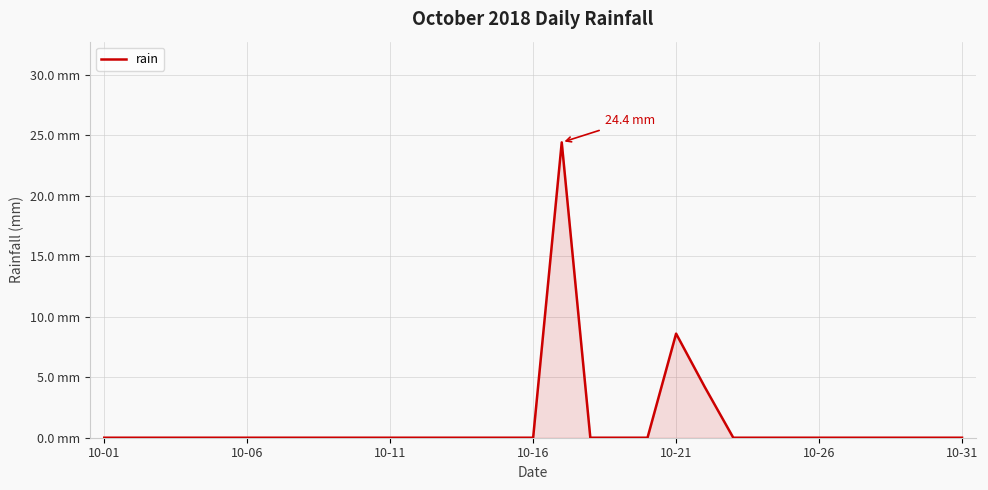

What is the average value?

1.2